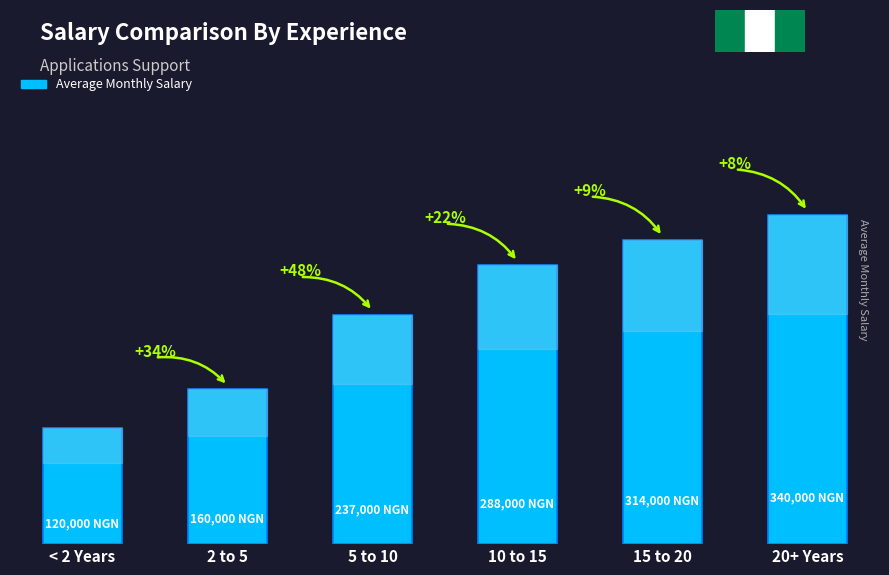

What is the value of the 4th bar from the left?

288000